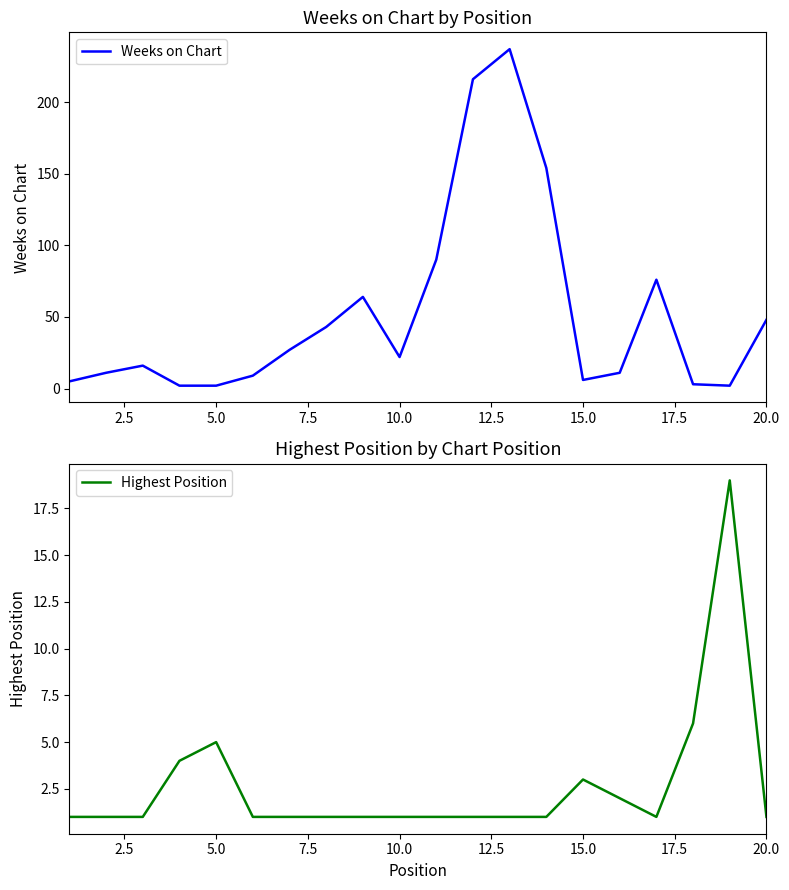

The value of Weeks on Chart at 20.0 is 48. True or false?

True